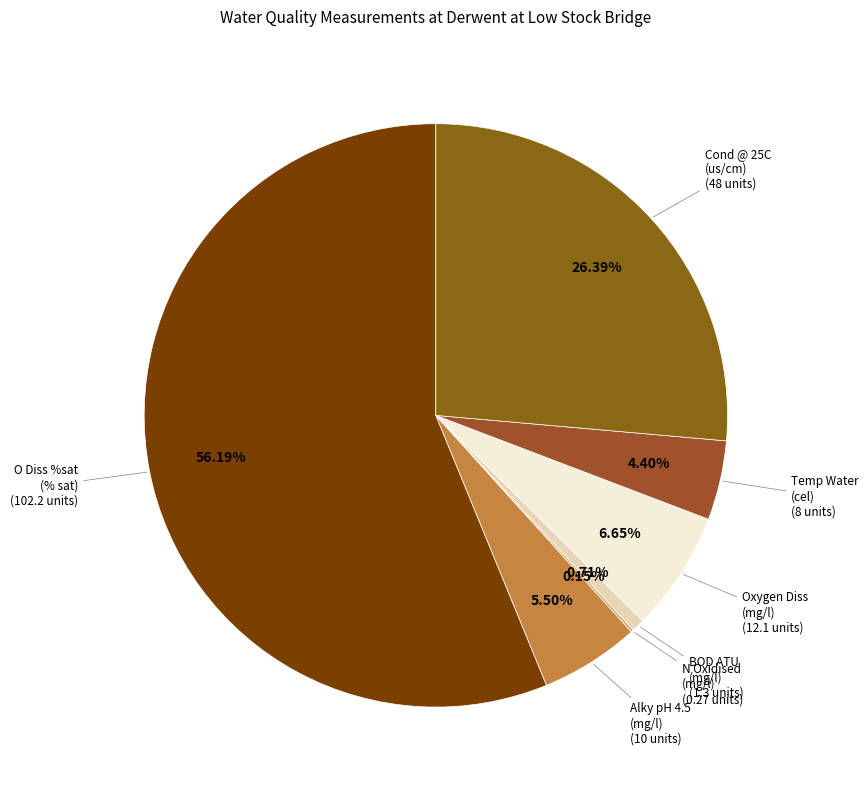

Which category has the biggest portion of the pie?

% (O Diss %sat)